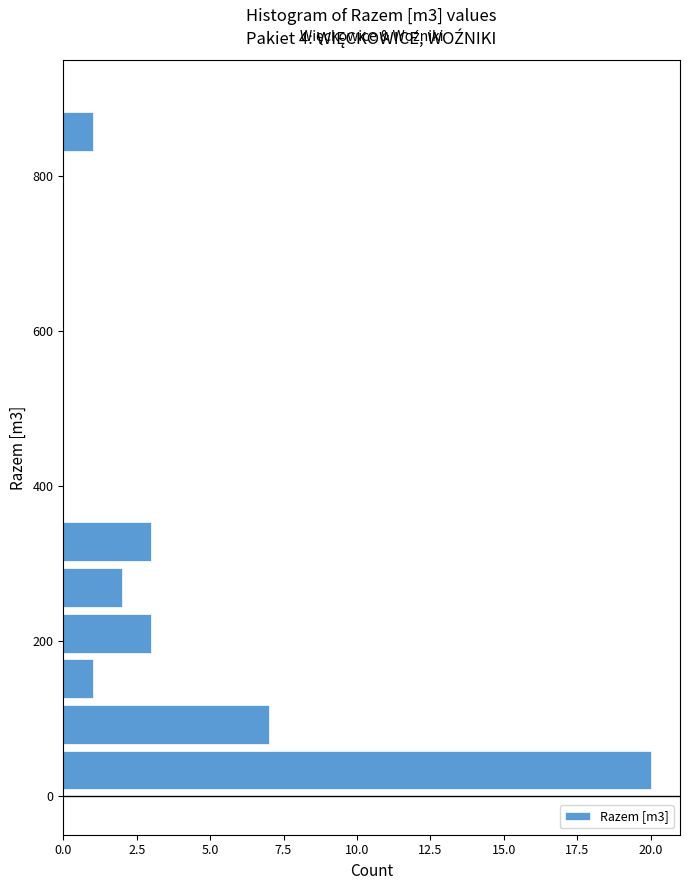

Read against the y-axis, roughly where is the centre of the longest bar?

40